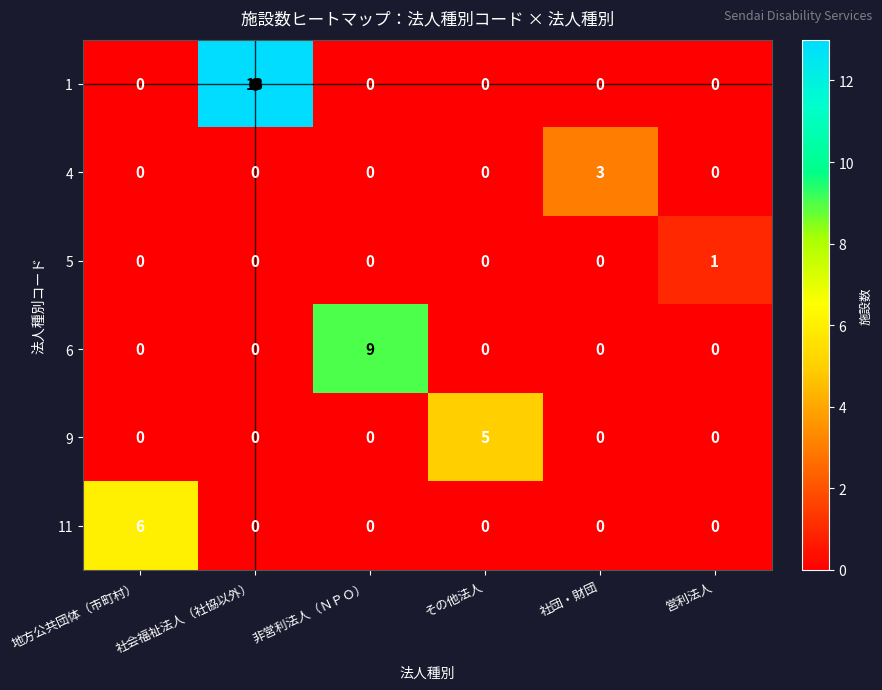

Count the 4 values in the range 0 to 1.

5